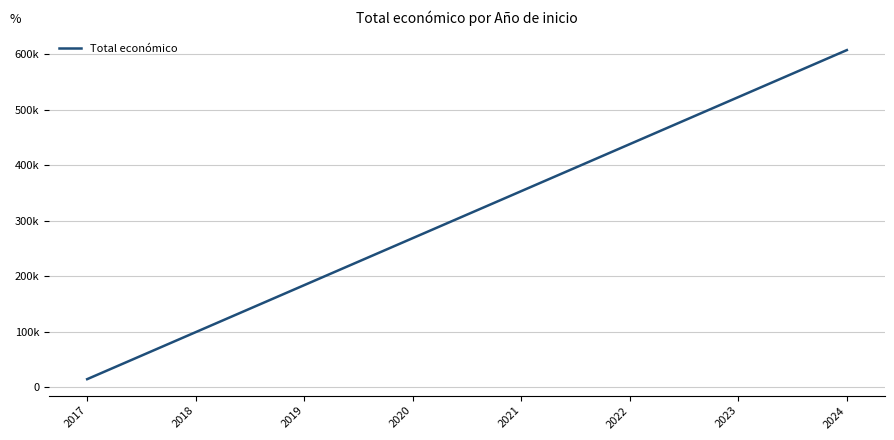

What is the difference between the second highest and second lowest values?

423244.3